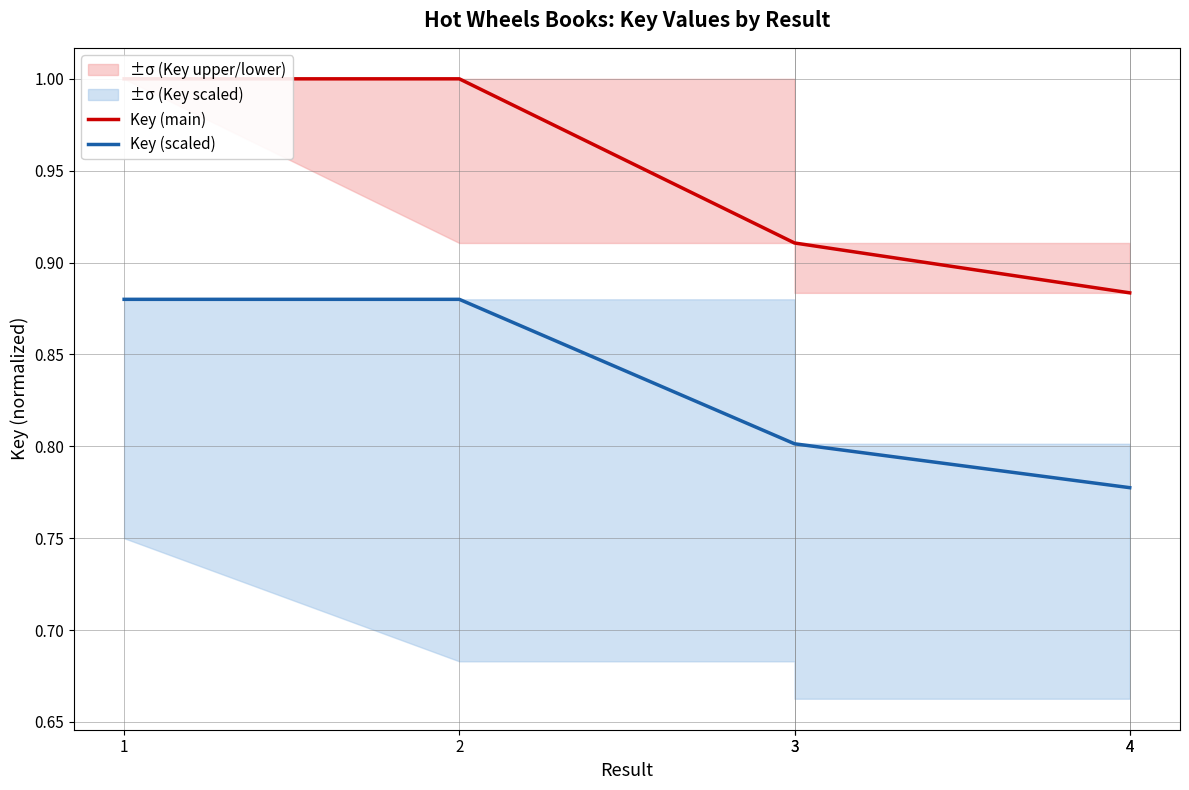

True or false: Key (scaled) and Key (main) cross at least once.

False